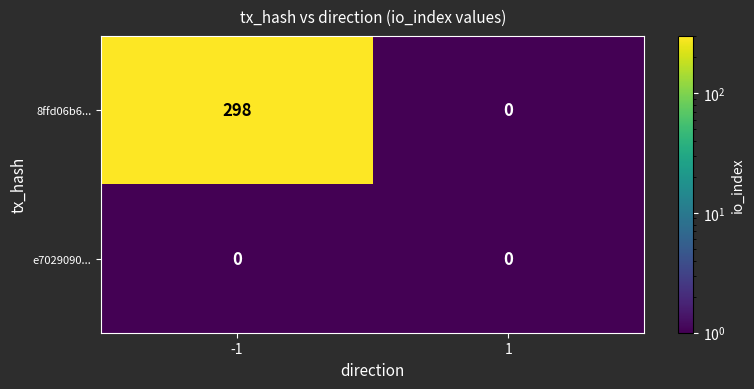

True or false: e7029090... has a value of 0 at -1.

True